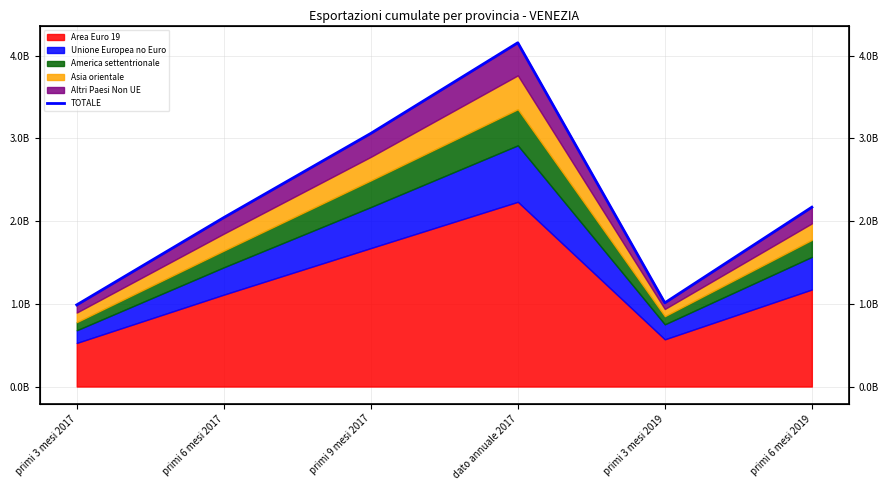

Is it true that the value at primi 6 mesi 2019 is 3386178057?

False